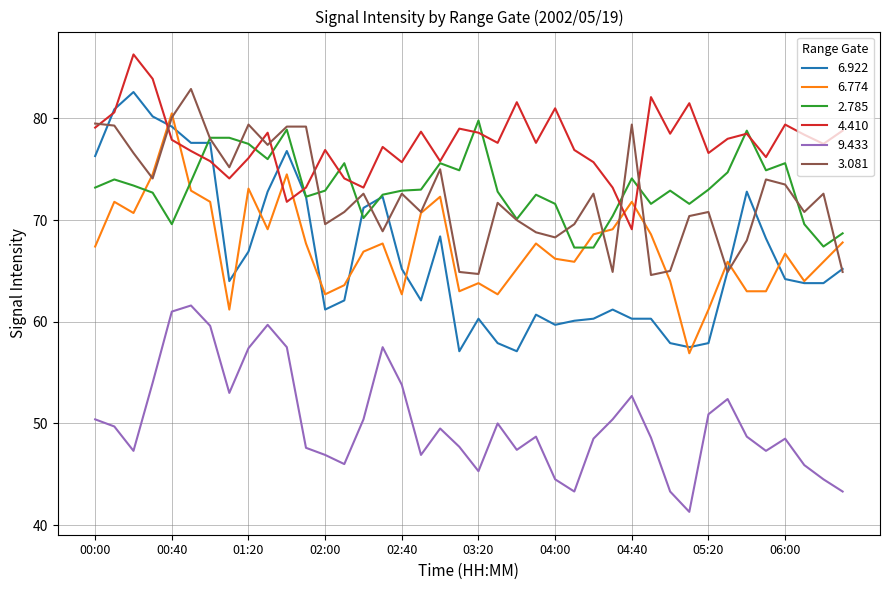

Does the chart have visible grid lines?

Yes